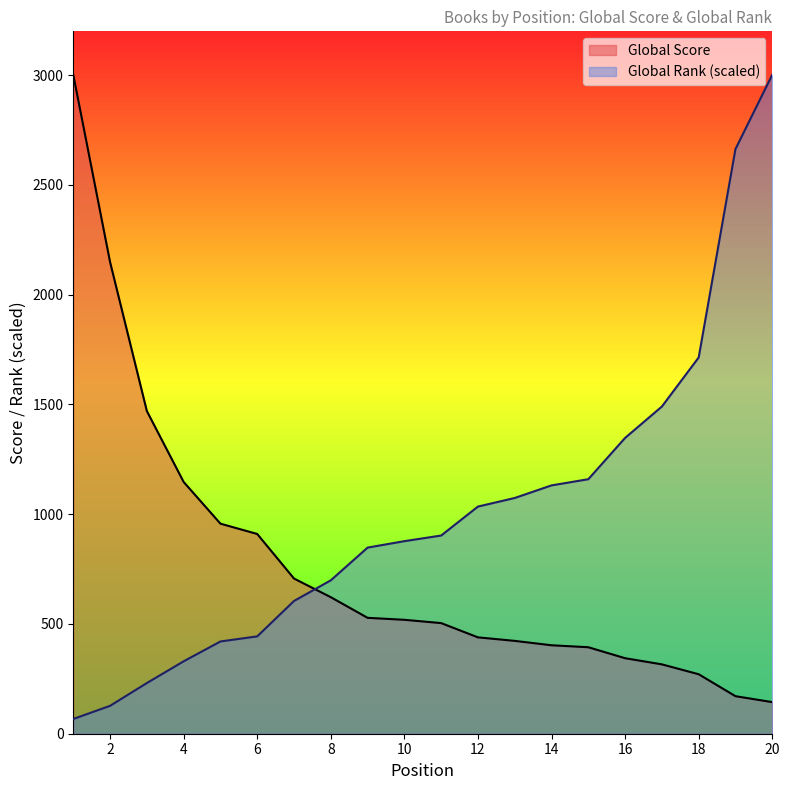

Reading right to left, transcribe all the data shown in this chart.

Global Score: 144.0	171.0	271.0	316.0	344.0	394.0	403.0	423.0	439.0	504.0	519.0	528.0	622.0	707.0	910.0	957.0	1147.0	1470.0	2149.0	3002.0
Global Rank: 3002.0	2663.6	1714.2	1490.6	1347.7	1159.5	1131.4	1074.0	1034.9	902.9	877.3	847.9	698.9	604.8	443.5	420.3	329.9	230.9	127.1	67.2